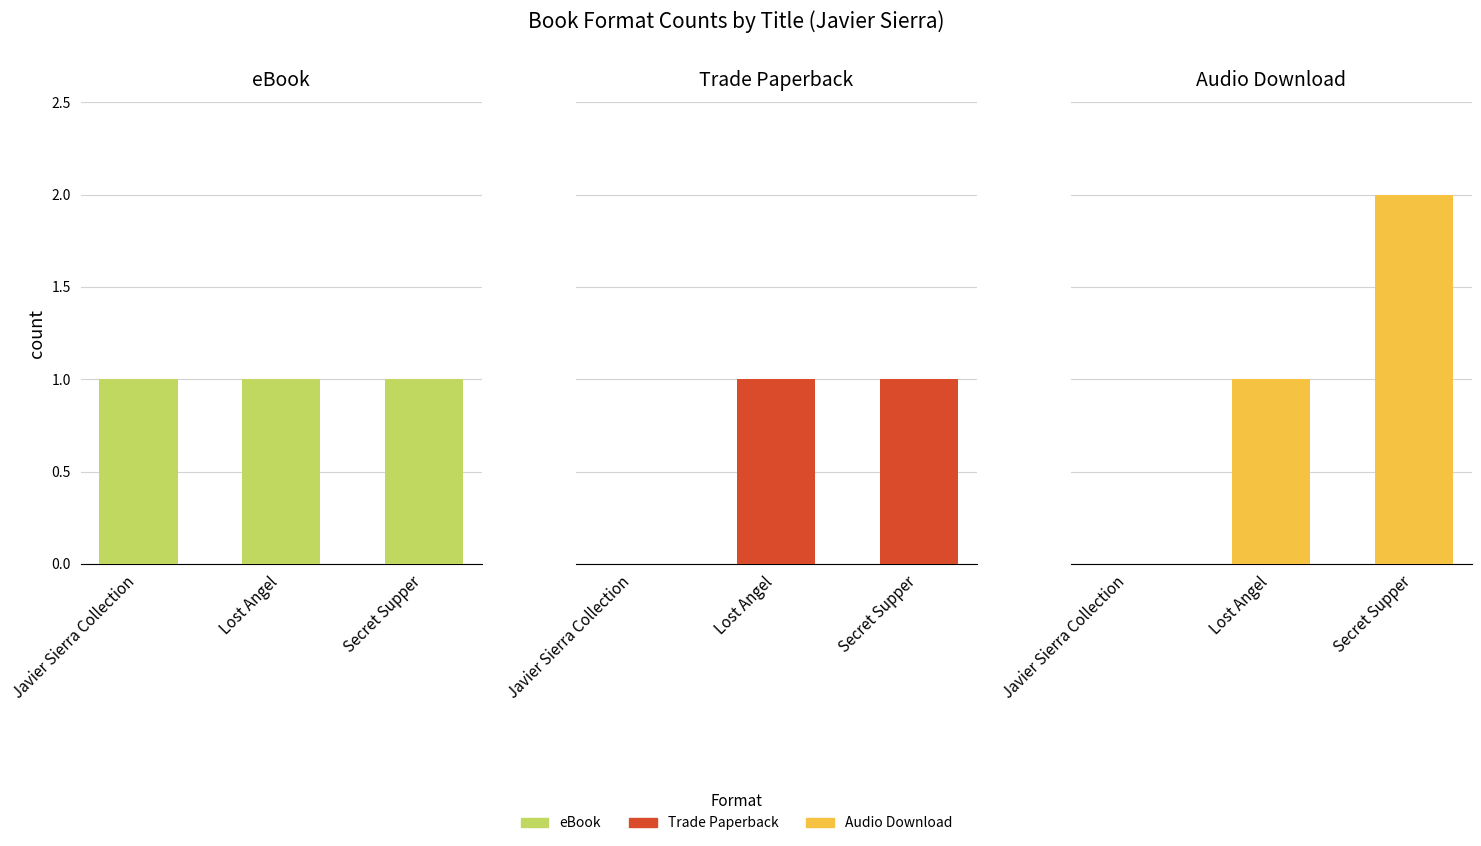

What is the sum of all Trade Paperback values?

2